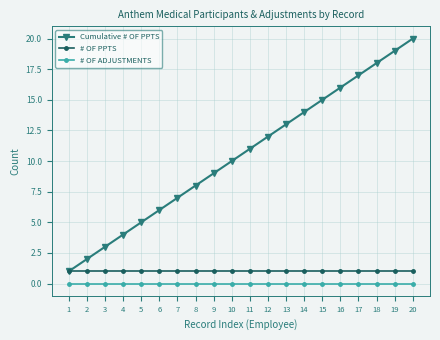

Rank the categories by Cumulative # OF PPTS value from lowest to highest.

1, 2, 3, 4, 5, 6, 7, 8, 9, 10, 11, 12, 13, 14, 15, 16, 17, 18, 19, 20